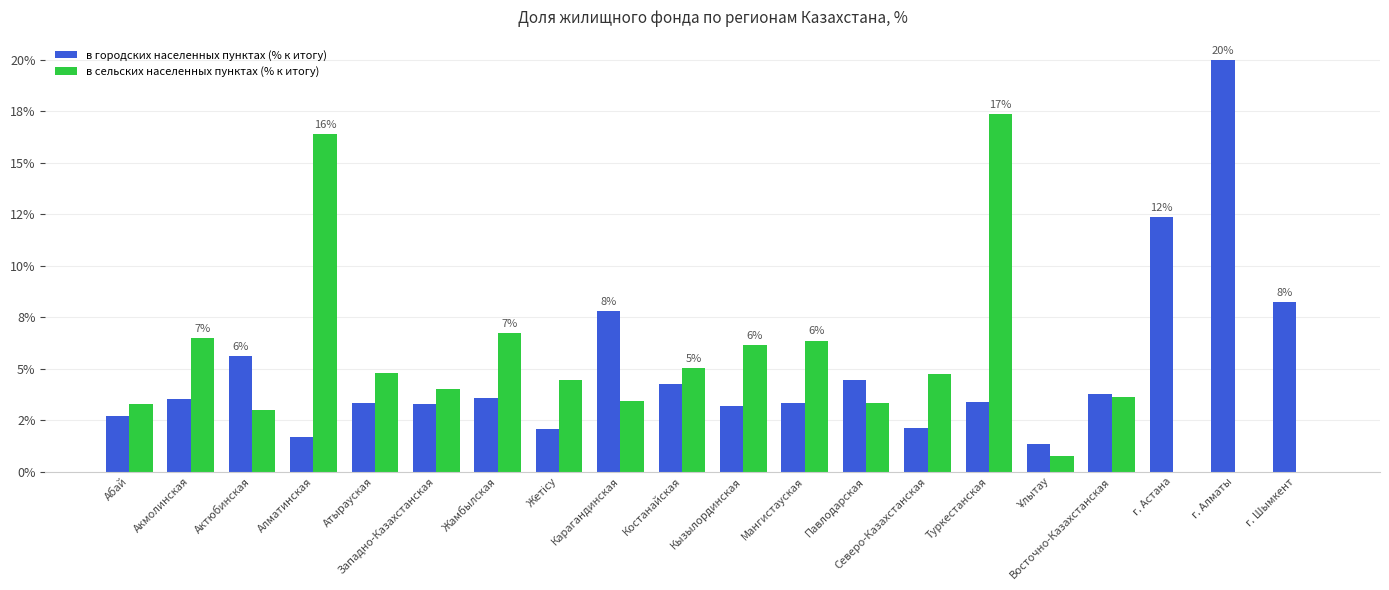

What are all the series names shown in the legend?

в городских населенных пунктах (% к итогу), в сельских населенных пунктах (% к итогу)